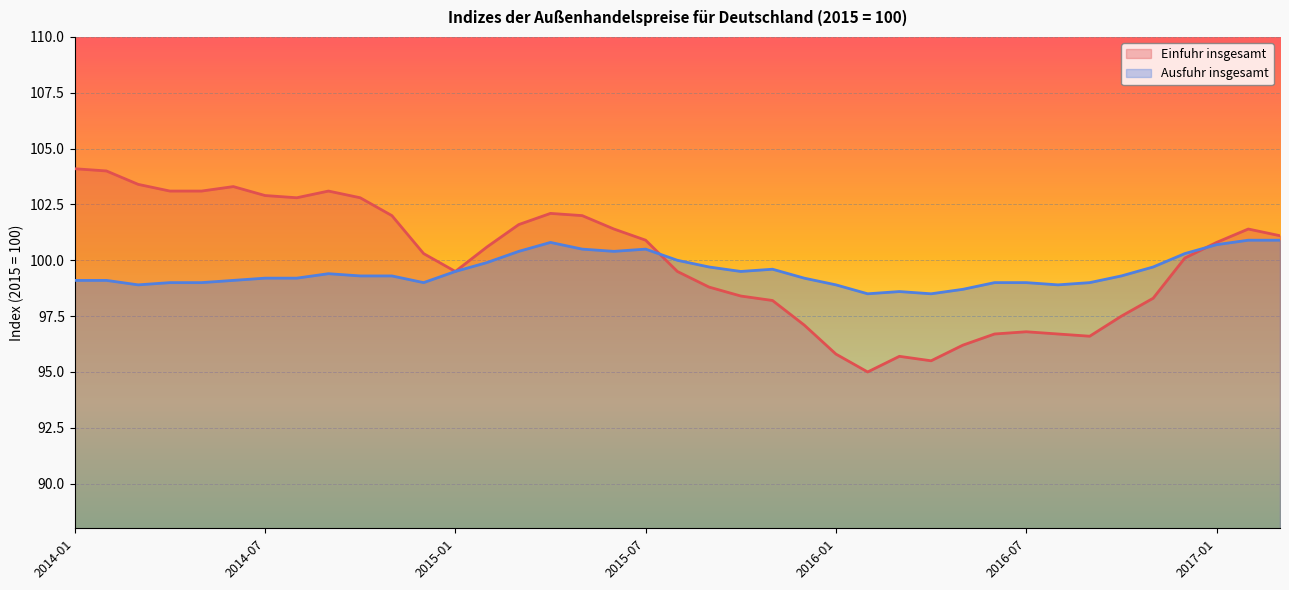

What is the label of the 38th point from the right?

2014-02